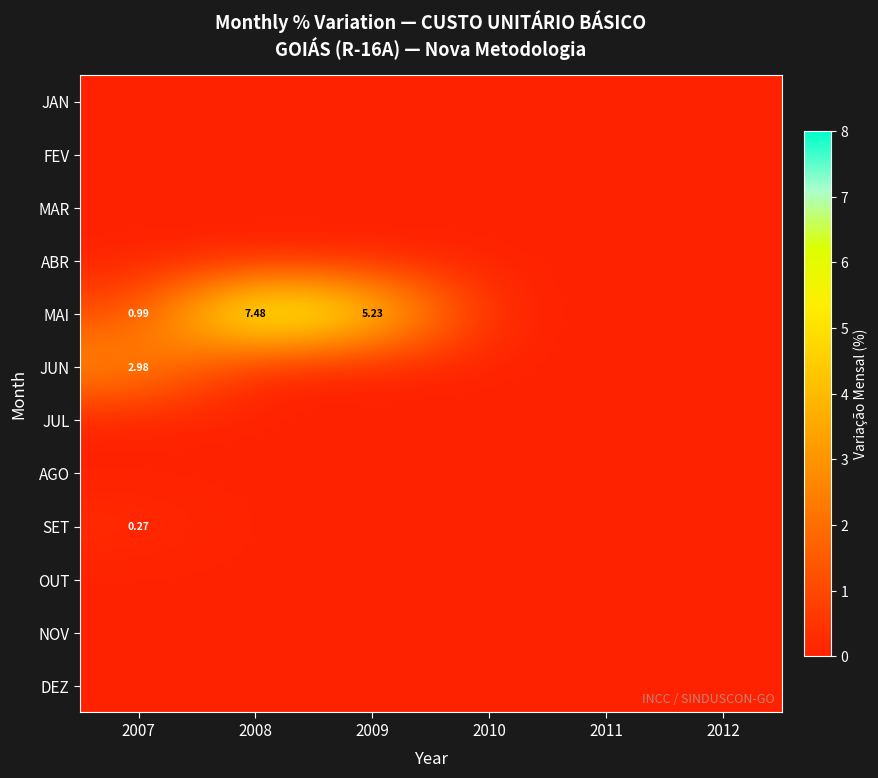

At which category does the chart reach its peak across all series?

2008